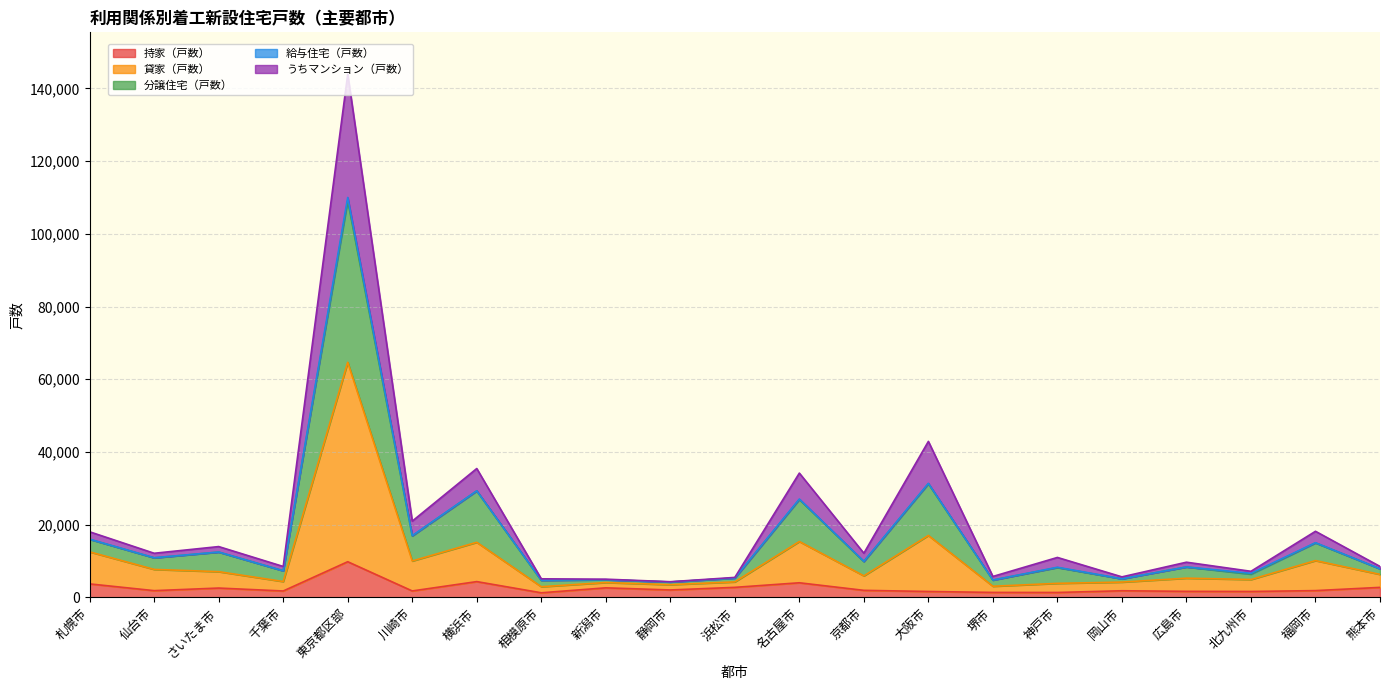

What is the highest value of the 持家（戸数） series?

9798